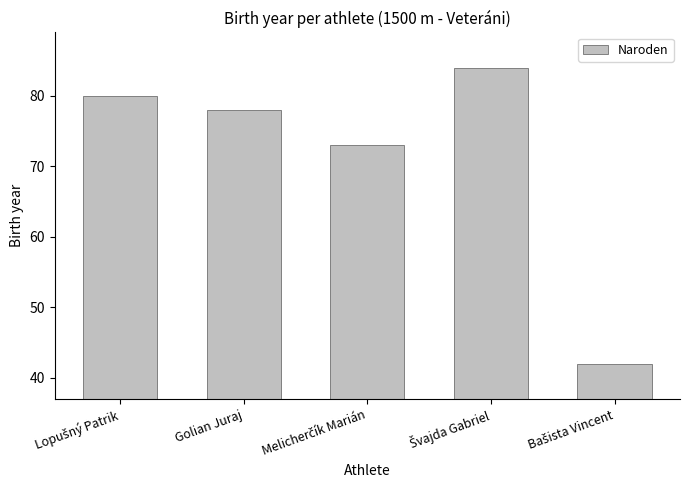

What value does the data have at Golian Juraj, to the nearest 10?

80